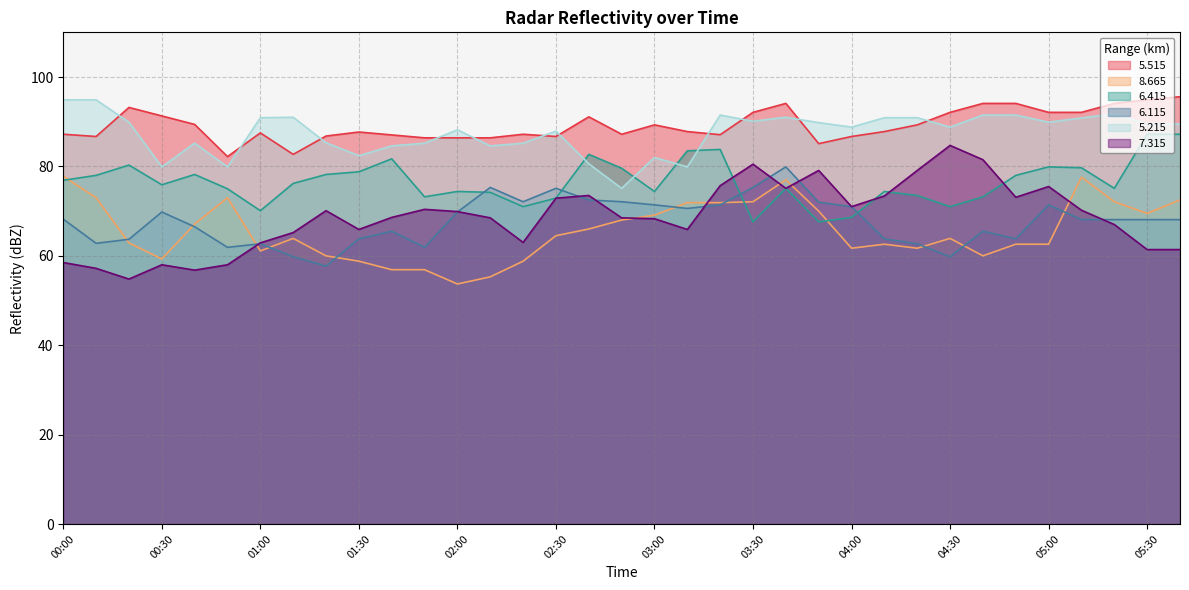

Rank the categories by   6.115 value from highest to lowest.

03:40, 02:10, 03:30, 02:30, 02:40, 02:20, 02:50, 03:50, 03:00, 03:20, 05:00, 04:00, 03:10, 00:30, 02:00, 00:00, 05:10, 05:20, 05:30, 06:30, 00:40, 01:40, 04:40, 01:30, 04:10, 04:50, 00:20, 00:10, 01:00, 04:20, 00:50, 01:50, 01:10, 04:30, 01:20